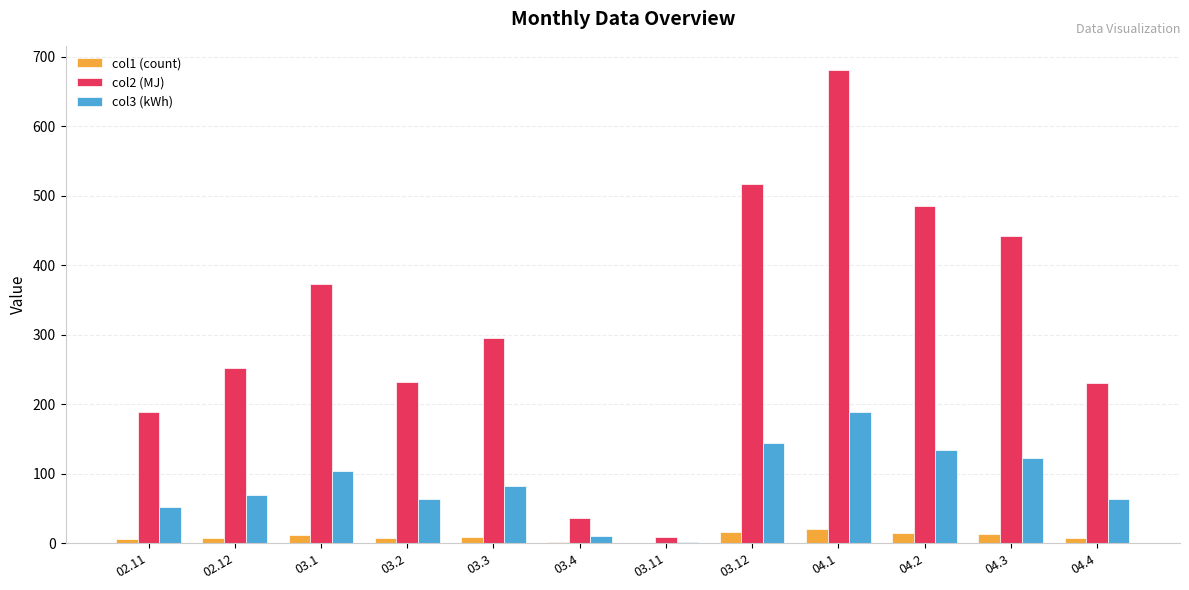

What is the sum of all col3 (kWh) values?

1040.1